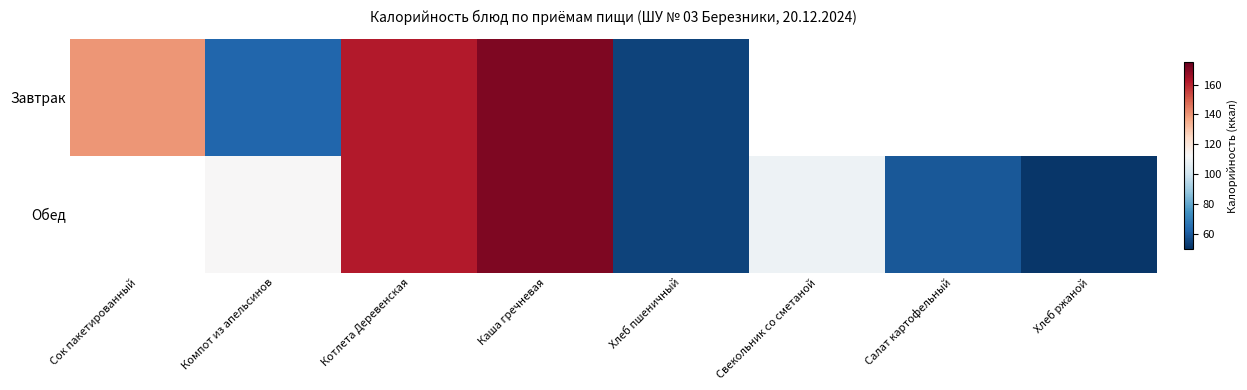

Rank the series at Свекольник со сметаной from highest to lowest value.

Завтрак, Обед